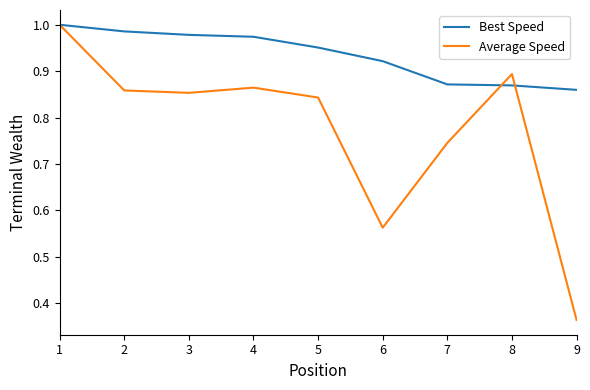

The value of Best Speed at 1 is 0.7. True or false?

False